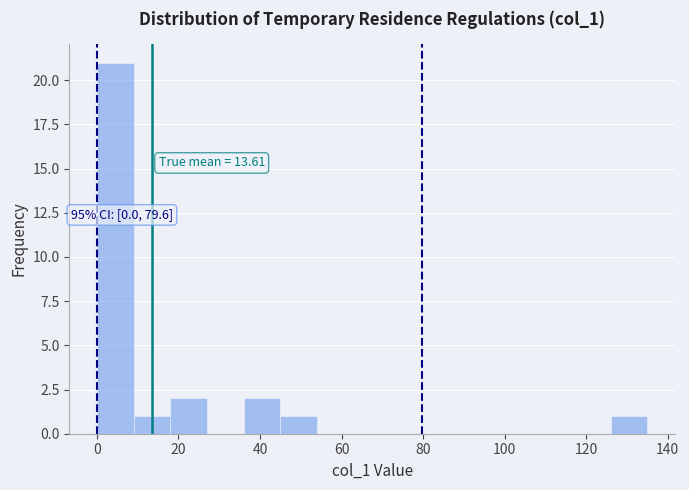

Over which range of the x-axis is the bar tallest?

0 to 9